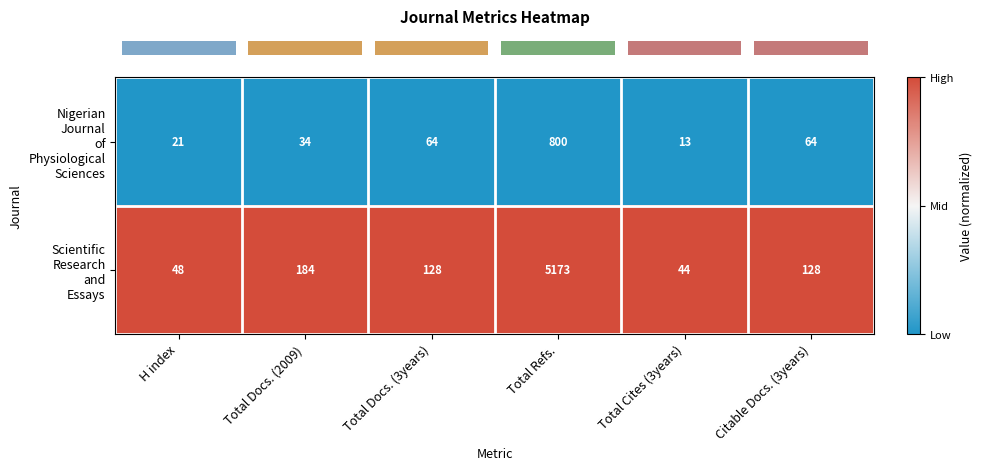

What is the spread (max minus min) of values at Total Cites (3years)?

31